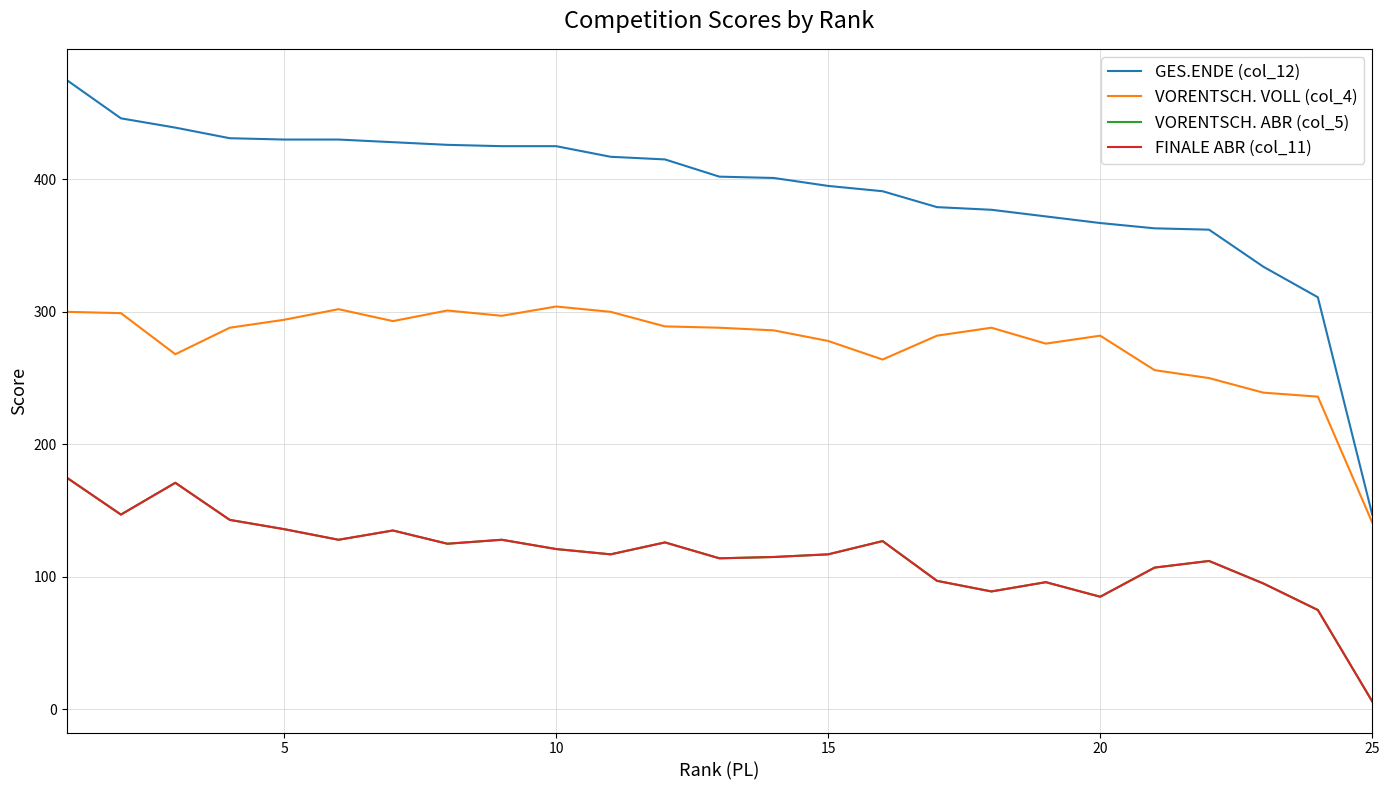

Which series has the widest spread of values?

GES.ENDE (col_12)